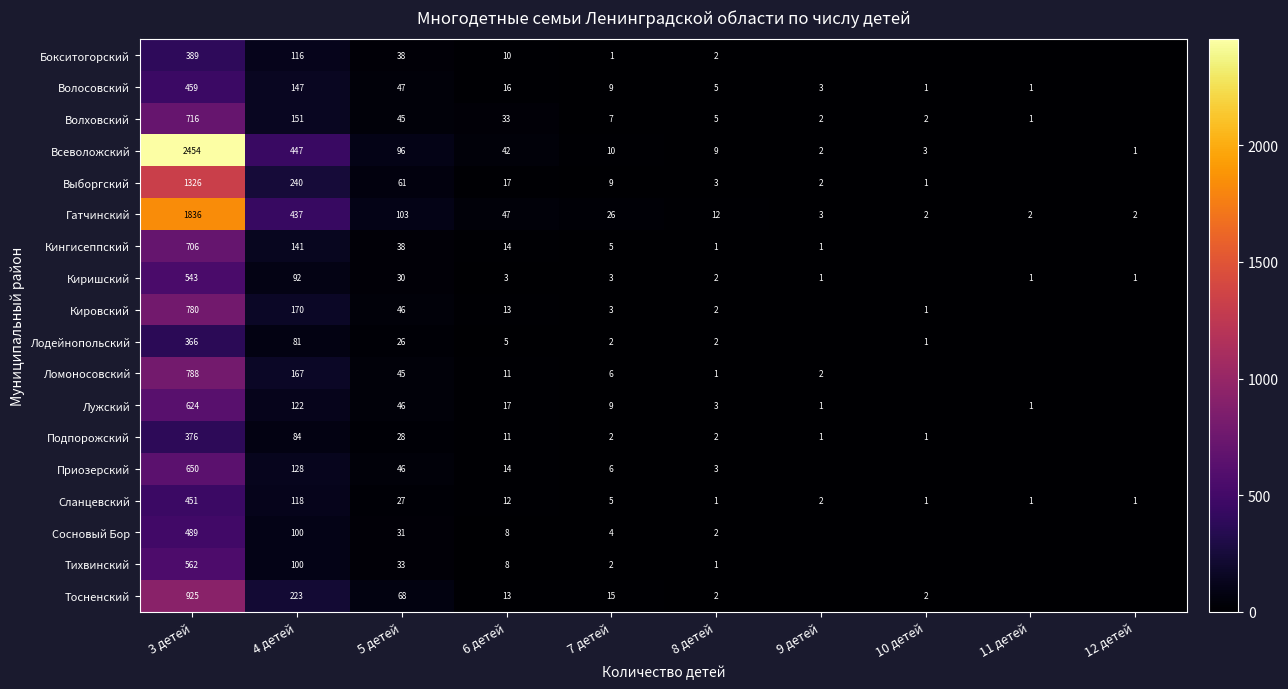

Is it true that Тихвинский equals 1 at 8 детей?

True